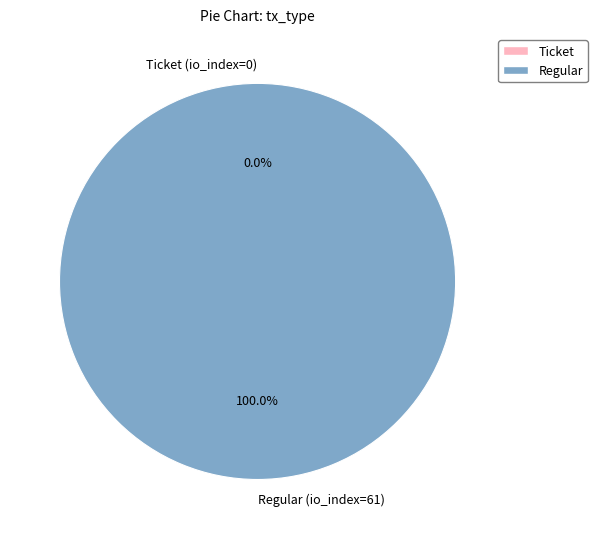

How many slices are in this pie chart?

2